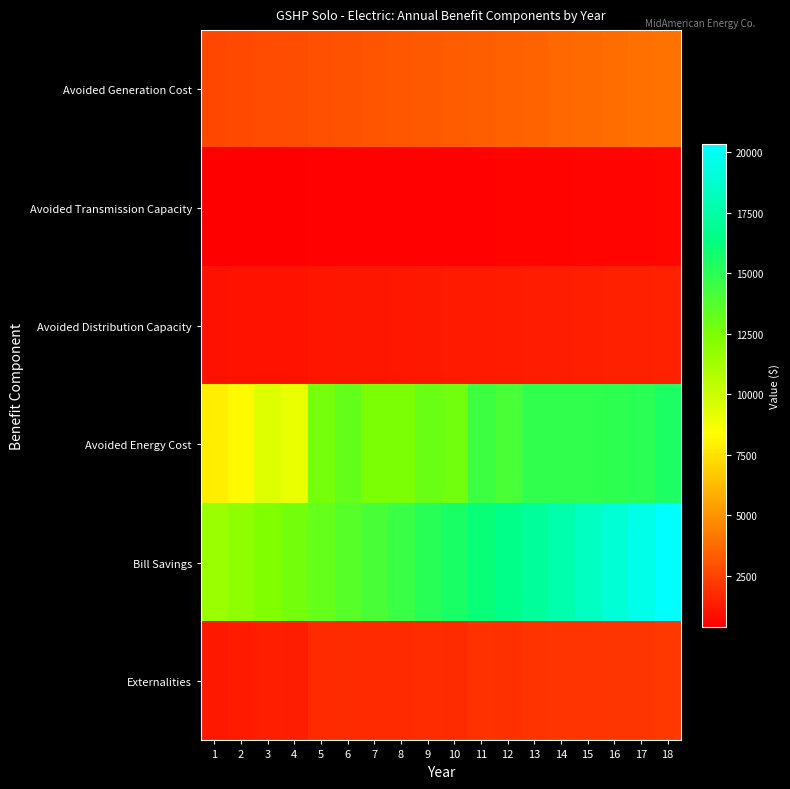

What is the greatest value displayed?

20346.3